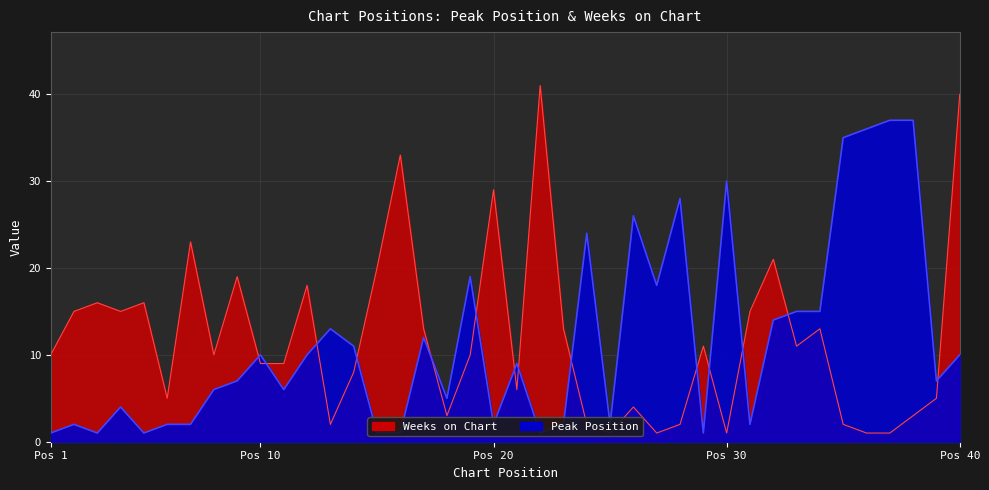

Rank the categories by Peak Position value from highest to lowest.

37, 38, 36, 35, 30, 28, 26, 24, 19, 27, 33, 34, 32, 13, 17, 14, 10, 12, 40, 21, 9, 39, 8, 11, 18, 4, 2, 6, 7, 20, 23, 25, 31, 1, 3, 5, 15, 16, 22, 29